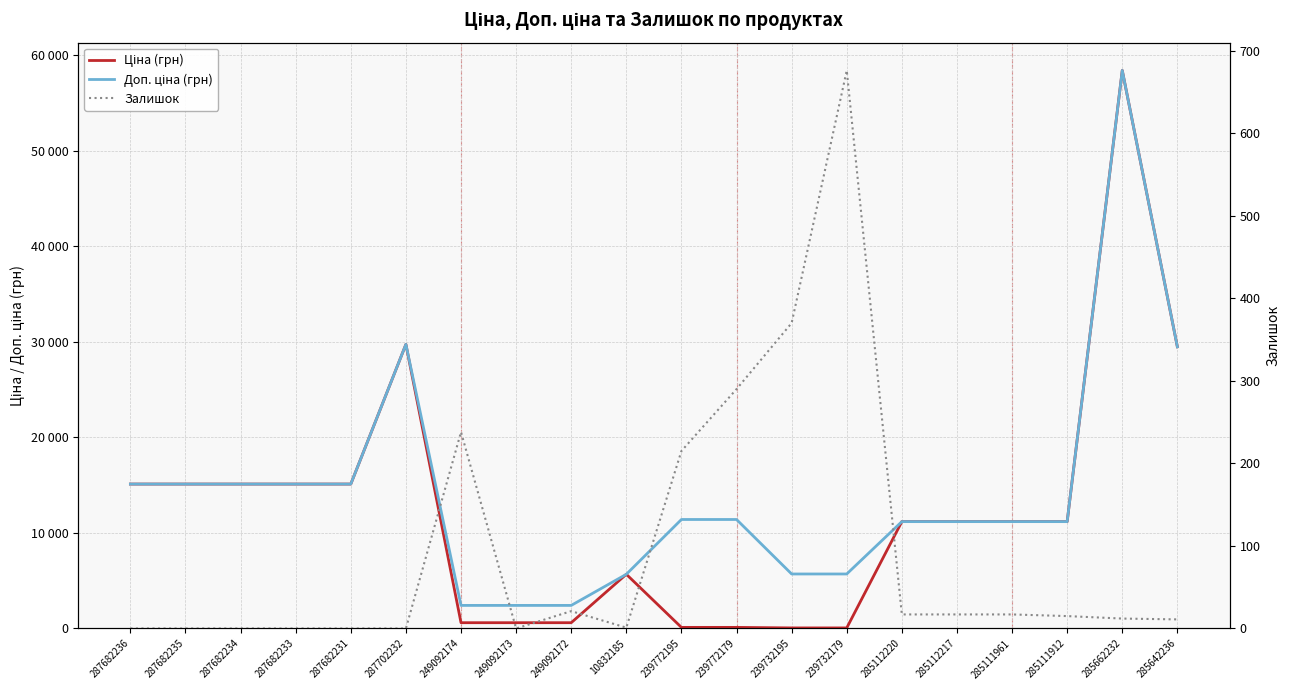

True or false: Ціна (грн) has more than 2 points higher than both neighbors.

True